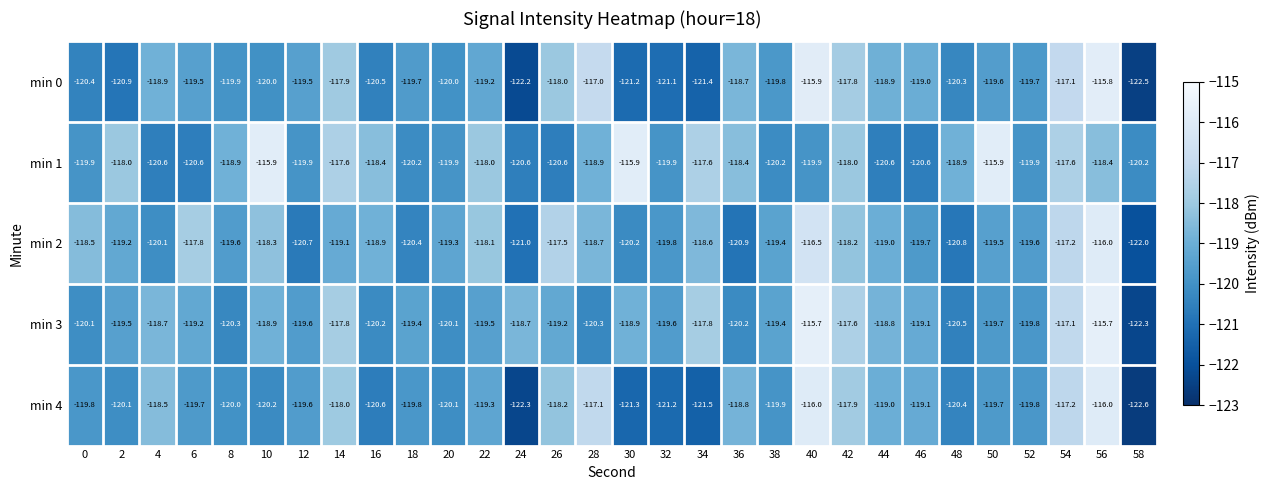

Is it true that min 4 equals -163.7 at 16?

False